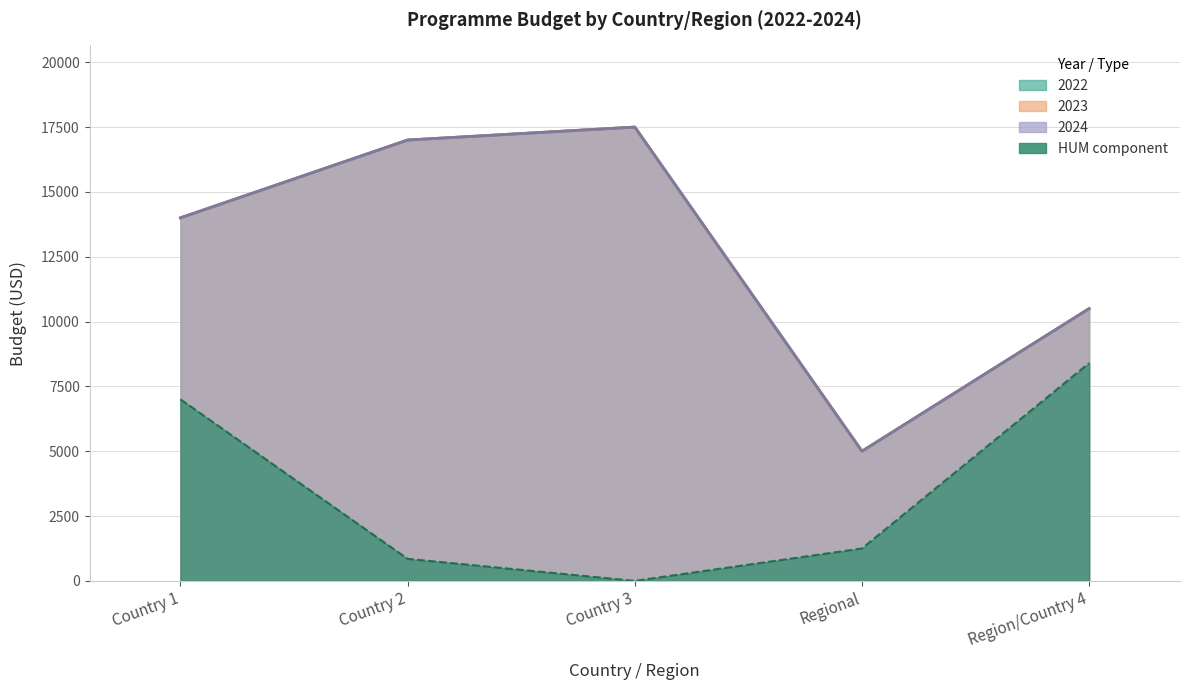

What is the total value across all series at Country 1?

49000